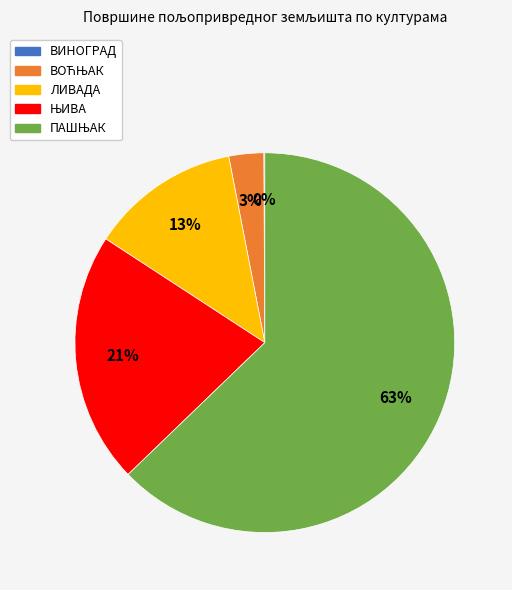

Is there any slice that represents more than half of the pie?

Yes